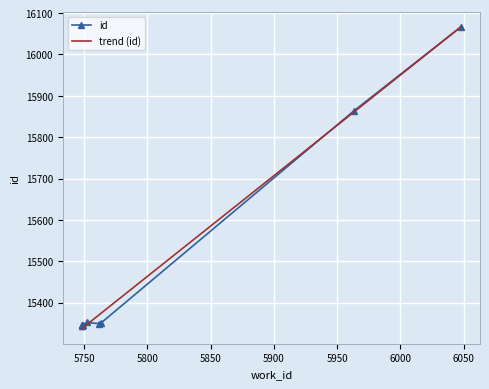

The chart shows a value of 15863 at 5963. True or false?

True